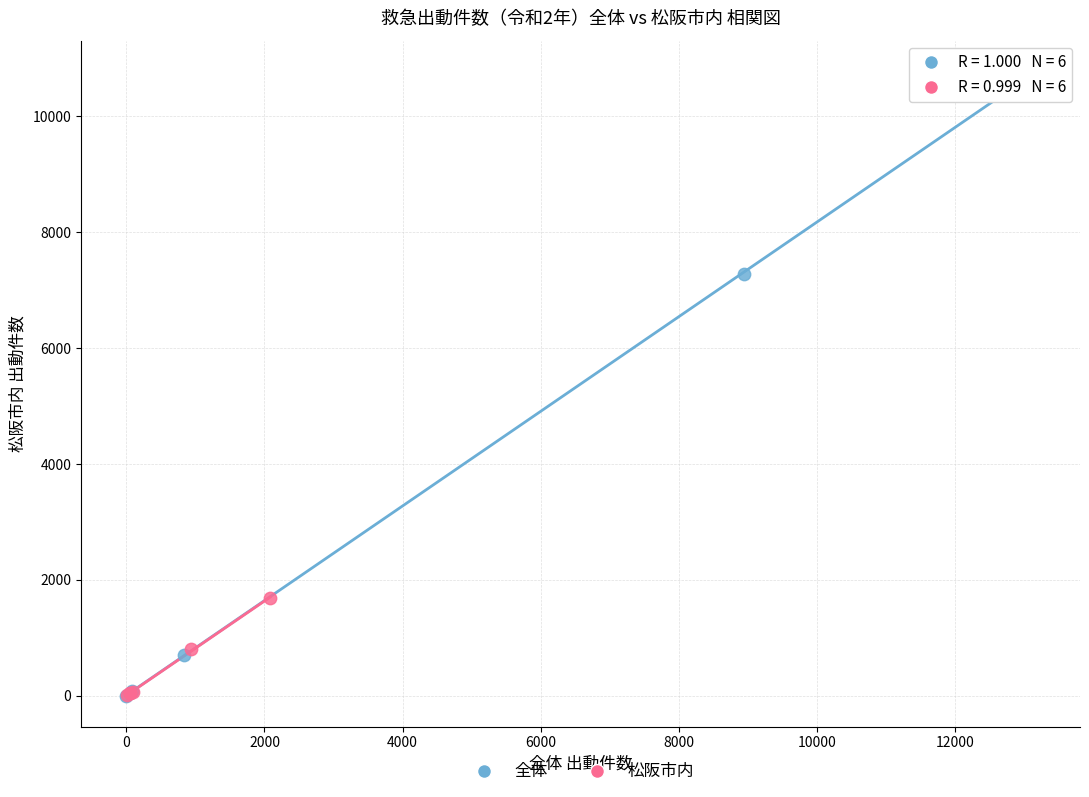

Which series contains the highest Y value?

全体